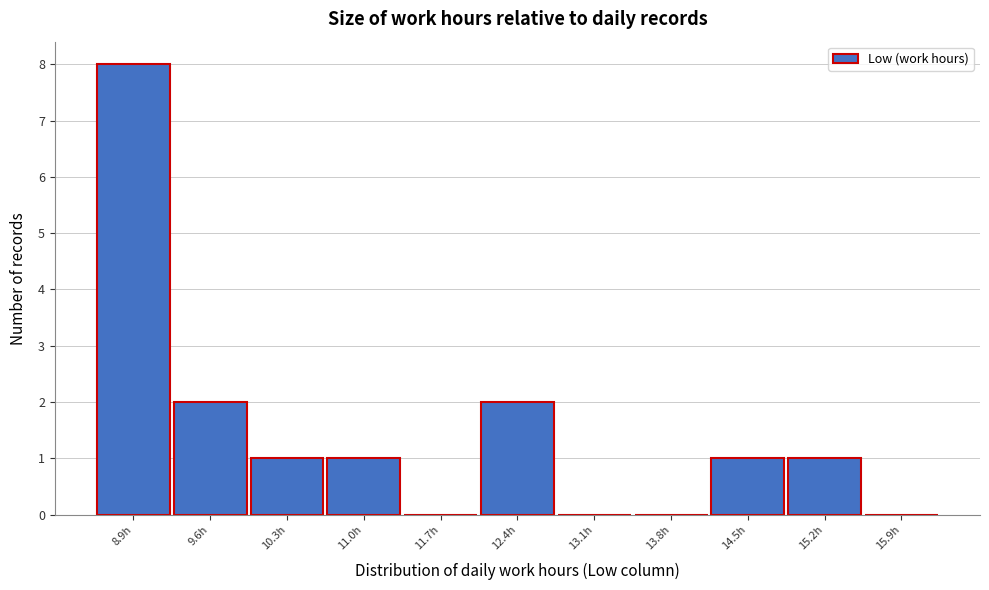

Reading left to right, transcribe all the data shown in this chart.

8.9h=8	9.6h=2	10.3h=1	11.0h=1	11.7h=0	12.4h=2	13.1h=0	13.8h=0	14.5h=1	15.2h=1	15.9h=0